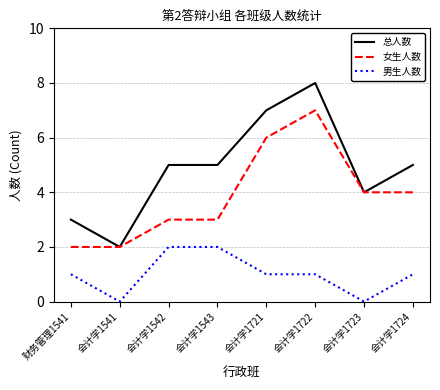

What is the difference between the 女生人数 values at 会计学1724 and 会计学1542?

1